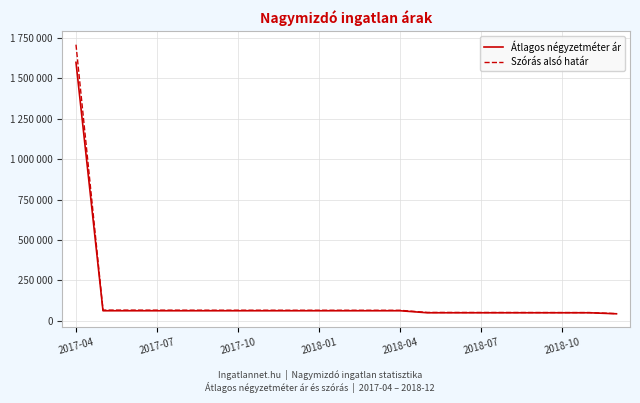

Reading left to right, extract all data points from this chart.

Átlagos négyzetméter ár: 1600000	62500	62500	62500	62500	62500	62500	62500	62500	62500	62500	62500	62500	50000	50000	50000	50000	50000	50000	50000	43750
Szórás alsó határ: 1709319	66593	66354	66132	65927	65754	65707	65629	65490	65521	65397	65289	65166	51998	51827	51670	51622	51442	51275	51180	44607